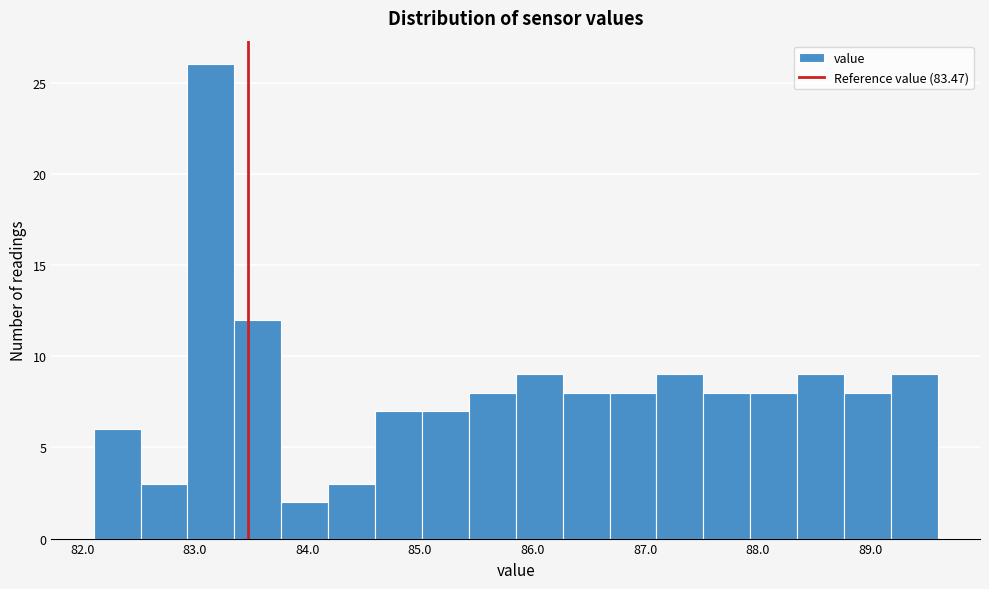

What is the height of the bar covering 82.5 to 82.9 on the x-axis? Neither the bar edges nor the heights are printed on the chart, so give them approximately, as read against the axes.

3